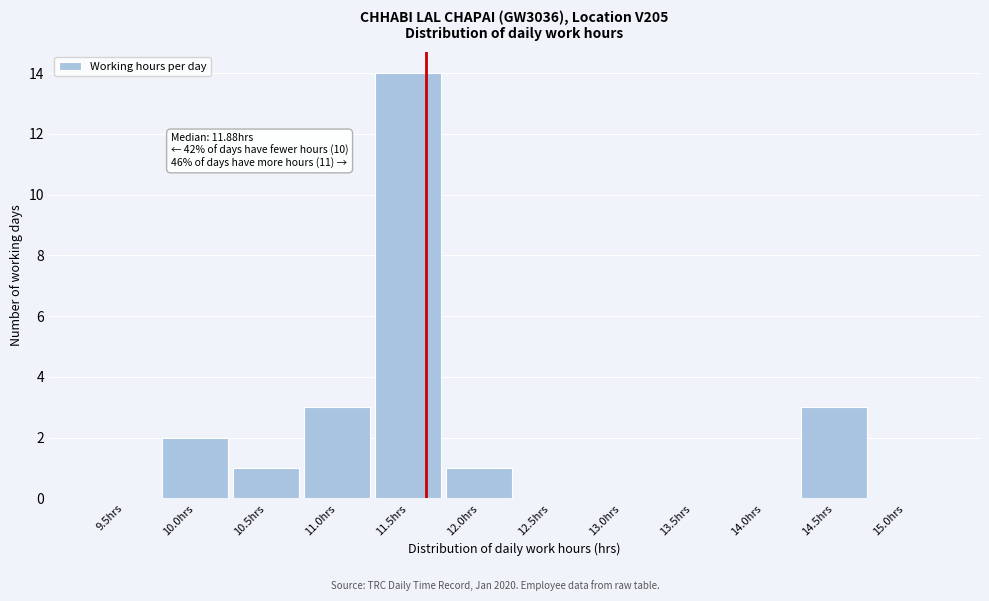

Reading left to right, extract all data points from this chart.

9.5hrs=0	10.0hrs=2	10.5hrs=1	11.0hrs=3	11.5hrs=14	12.0hrs=1	12.5hrs=0	13.0hrs=0	13.5hrs=0	14.0hrs=0	14.5hrs=3	15.0hrs=0